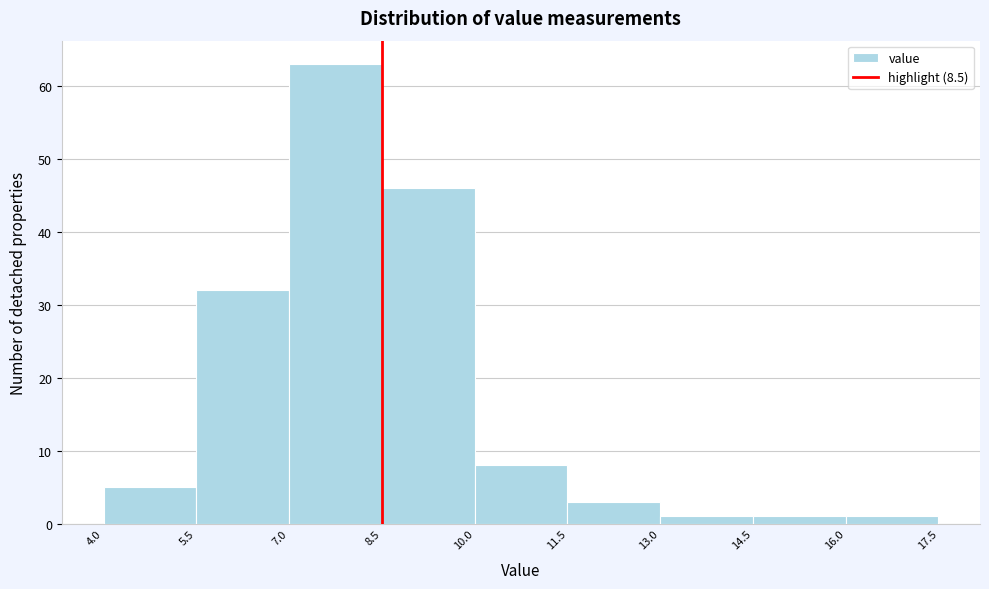

Reading left to right, list every bar in this chart as the range it spans on the x-axis followed by its height. The values are not printed on the chart, so give them approximately, as read against the axis.

4.0 to 5.5: 5
5.5 to 7.0: 32
7.0 to 8.5: 63
8.5 to 10.0: 46
10.0 to 11.5: 8
11.5 to 13.0: 3
13.0 to 14.5: 1
14.5 to 16.0: 1
16.0 to 17.5: 1